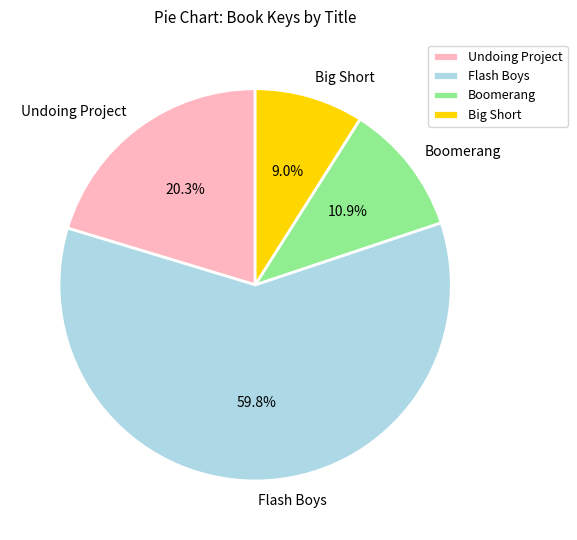

Which slice is the smallest?

Big Short